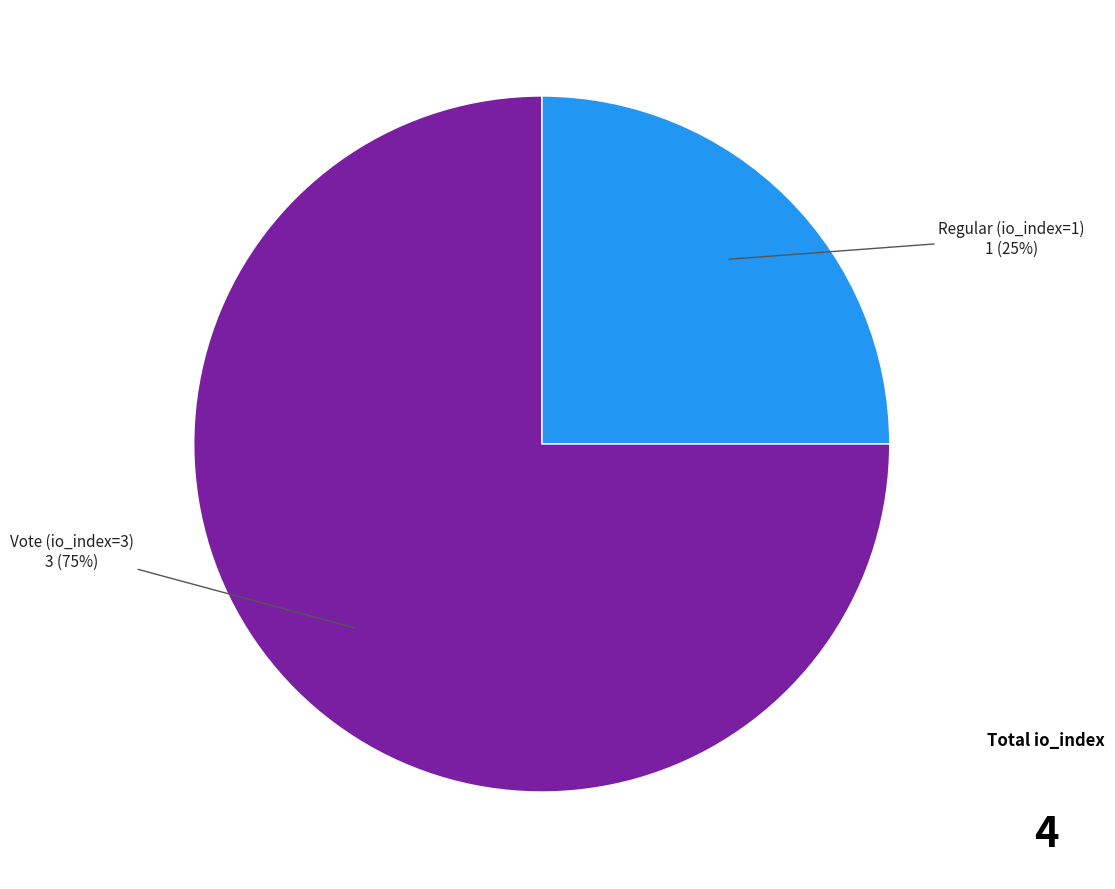

Is there any slice that represents more than half of the pie?

Yes